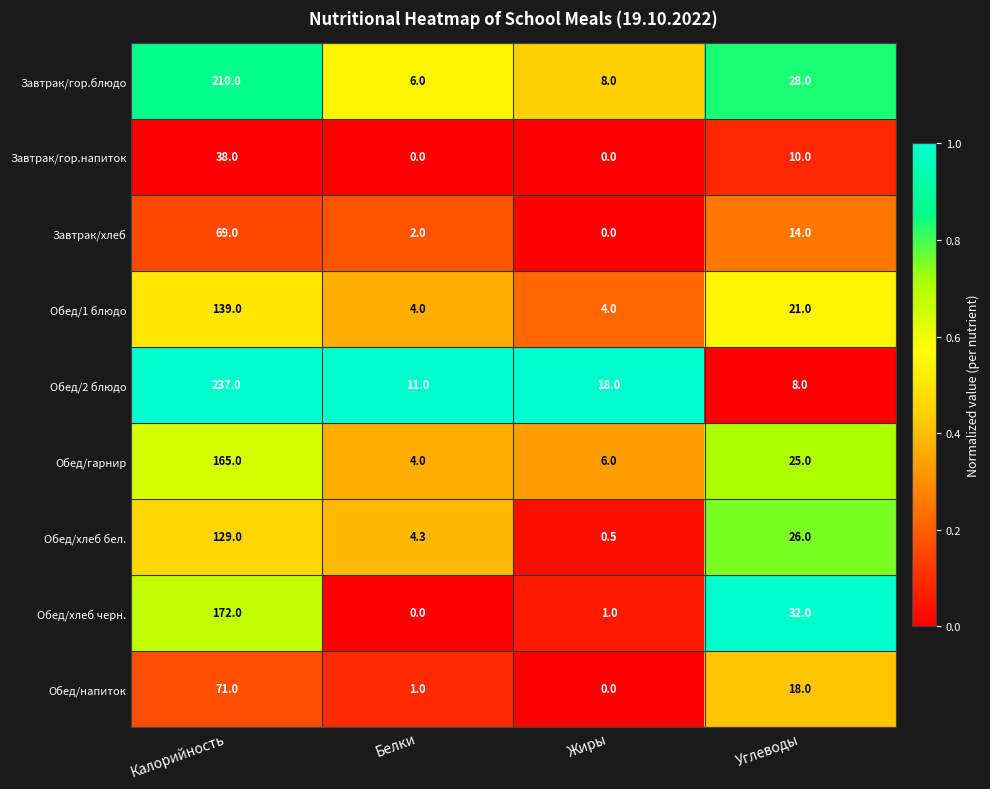

Which series changed the most between Калорийность and Жиры?

Обед/2 блюдо